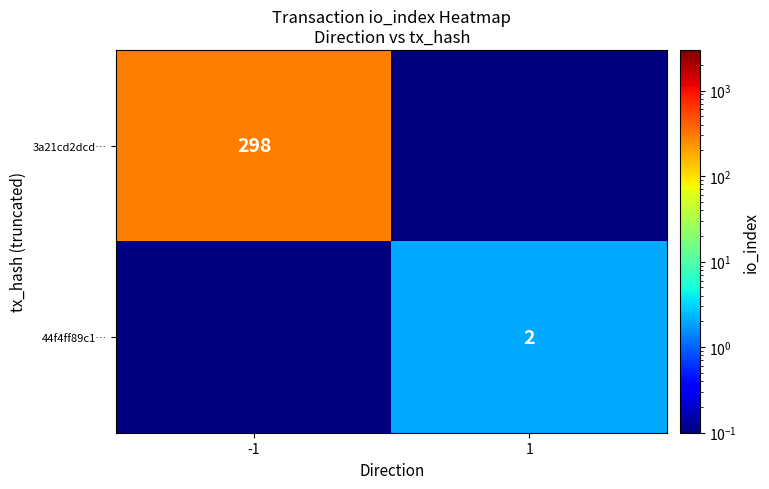

True or false: 3a21cd2dcd… has a value of 175.3 at -1.

False